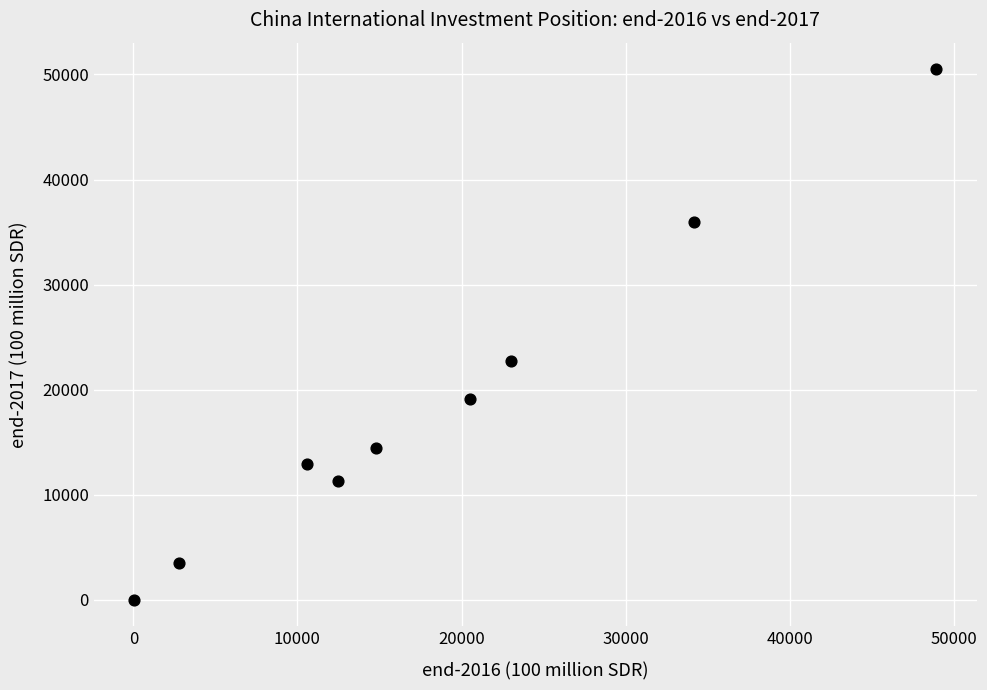

What is the average X value?

18589.8